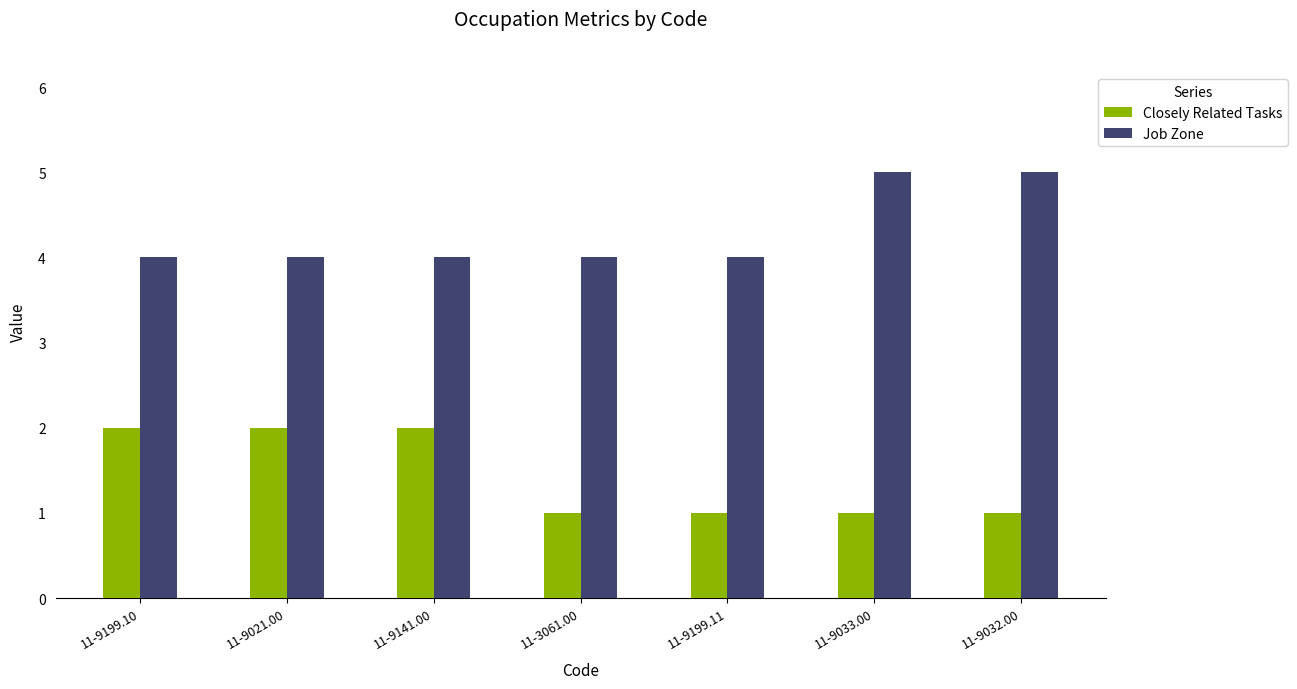

What is the label of the 6th bar from the right?

11-9021.00